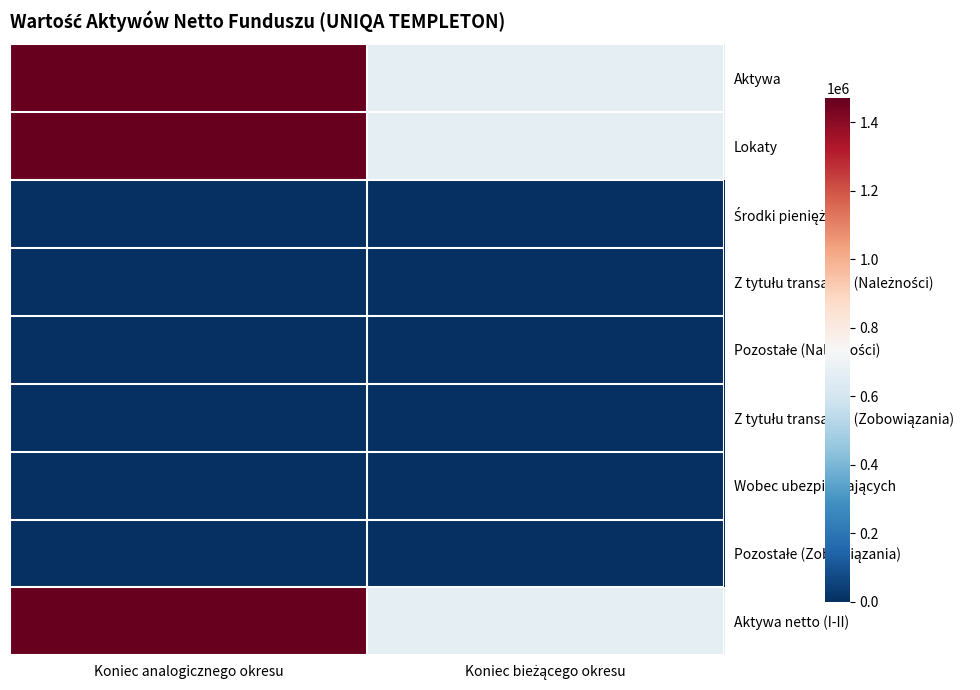

At which category is the sum across all series the highest?

Koniec analogicznego okresu